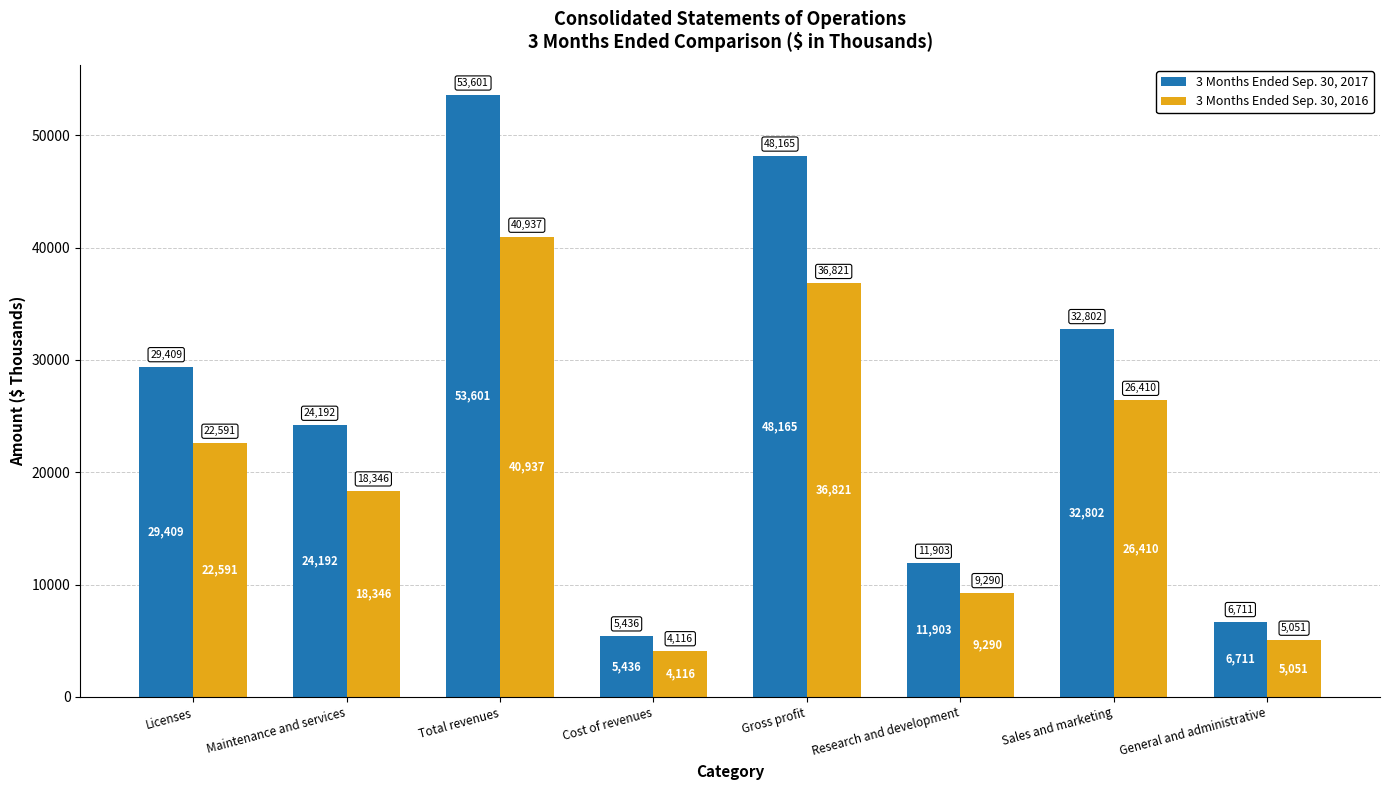

The 3 Months Ended Sep. 30, 2016 series shows 38049 at Licenses. True or false?

False